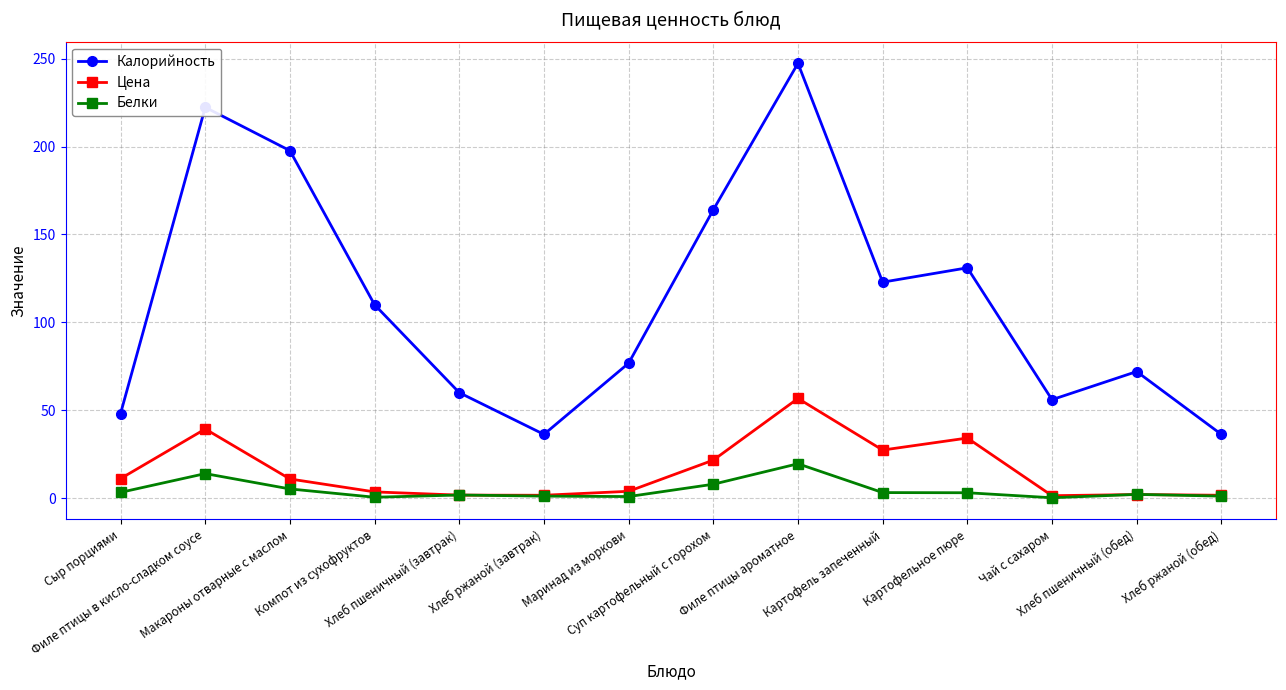

True or false: Калорийность and Белки intersect in this chart.

False